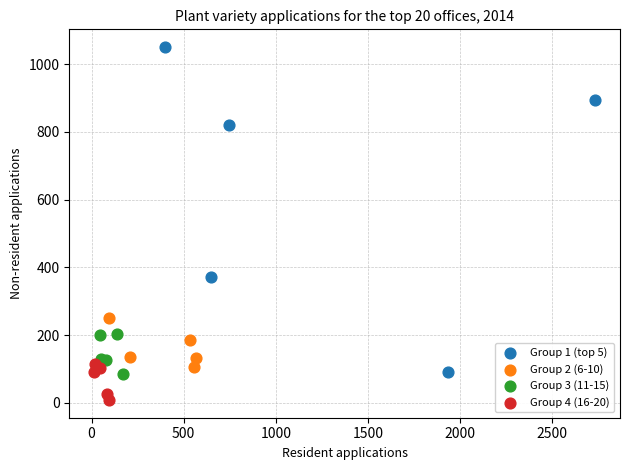

Which series has the largest Y range (max minus min)?

Group 1 (top 5)